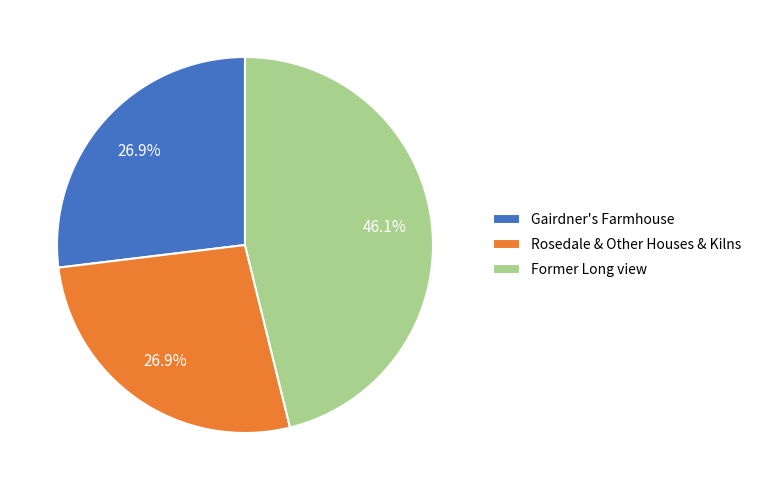

True or false: Rosedale & Other Houses & Kilns accounts for 12% of the total.

False